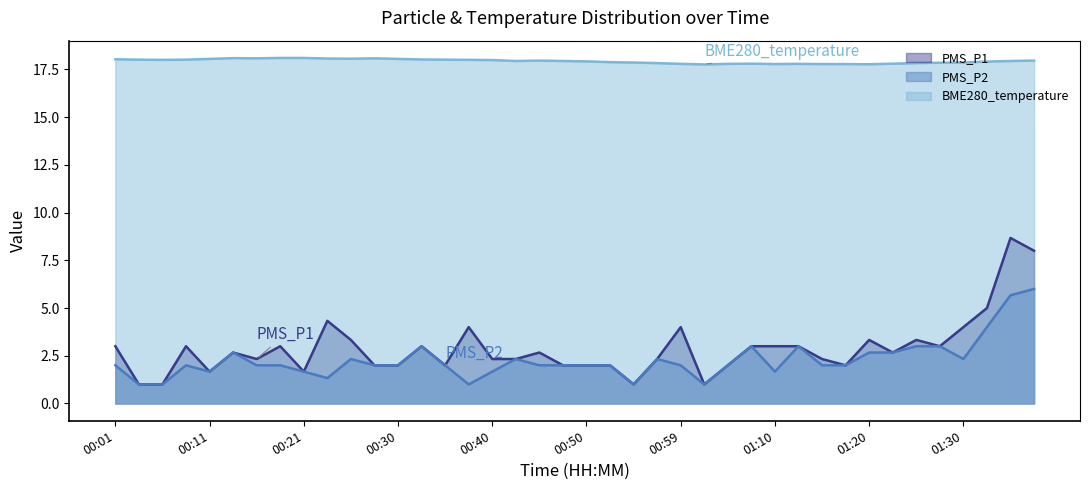

Rank the series at 01:35 from highest to lowest value.

BME280_temperature, PMS_P1, PMS_P2